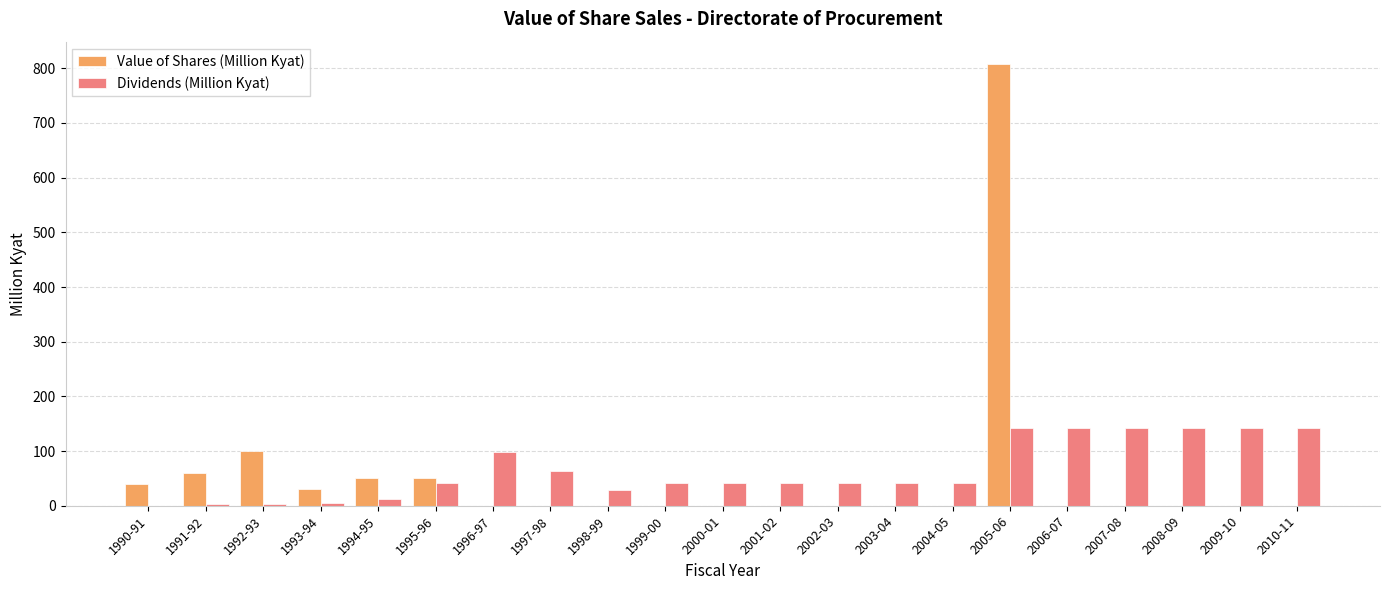

Which series changed the most between 1994-95 and 2006-07?

Dividends (Million Kyat)